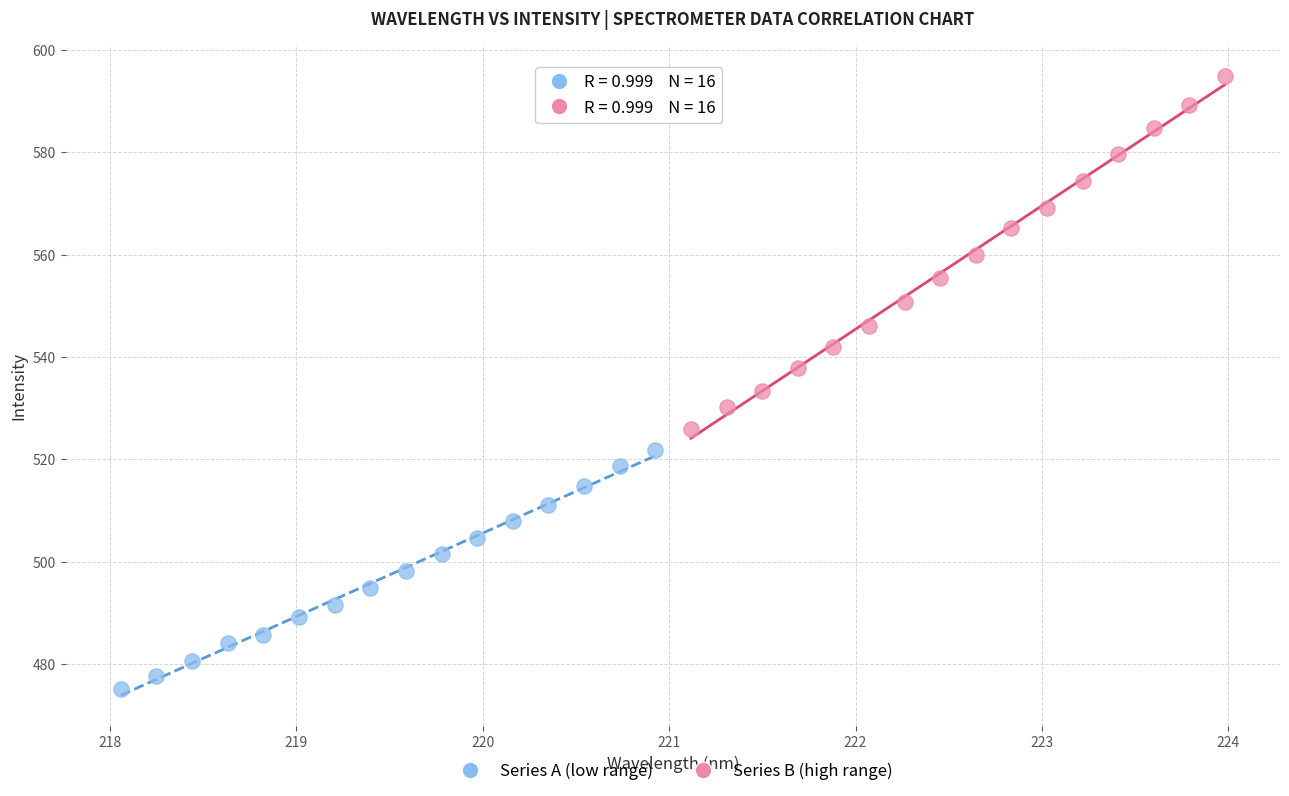

What are all the series names shown in the legend?

Series A (low range), Series B (high range)